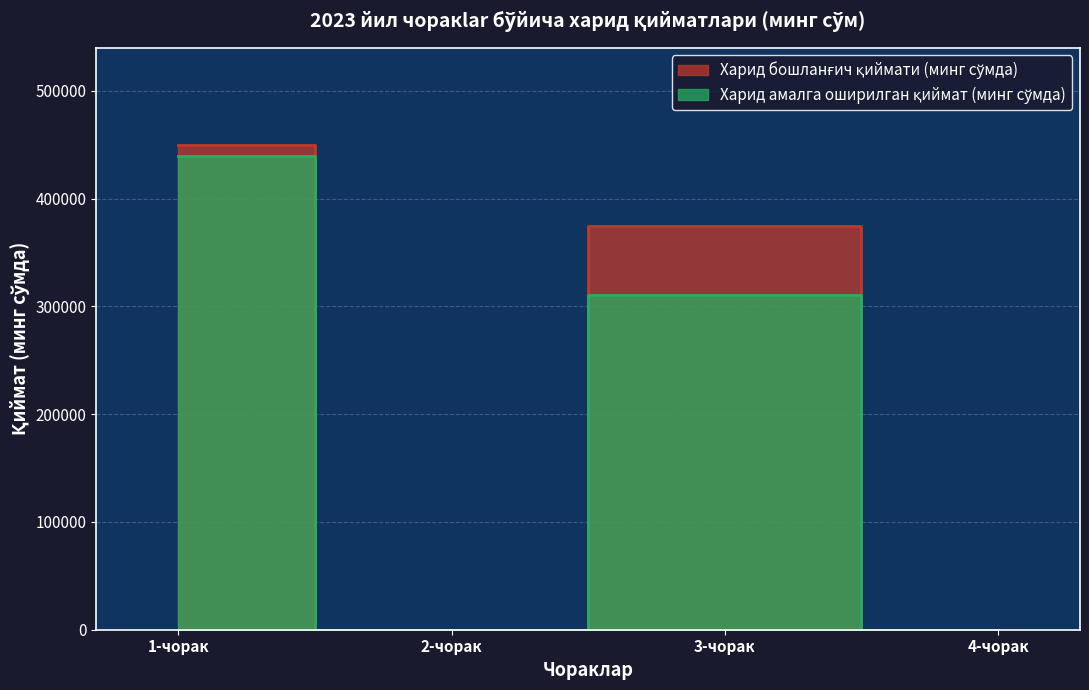

Where is the first local minimum for Харид амалга оширилган қиймат (минг сўмда)?

2-чорак